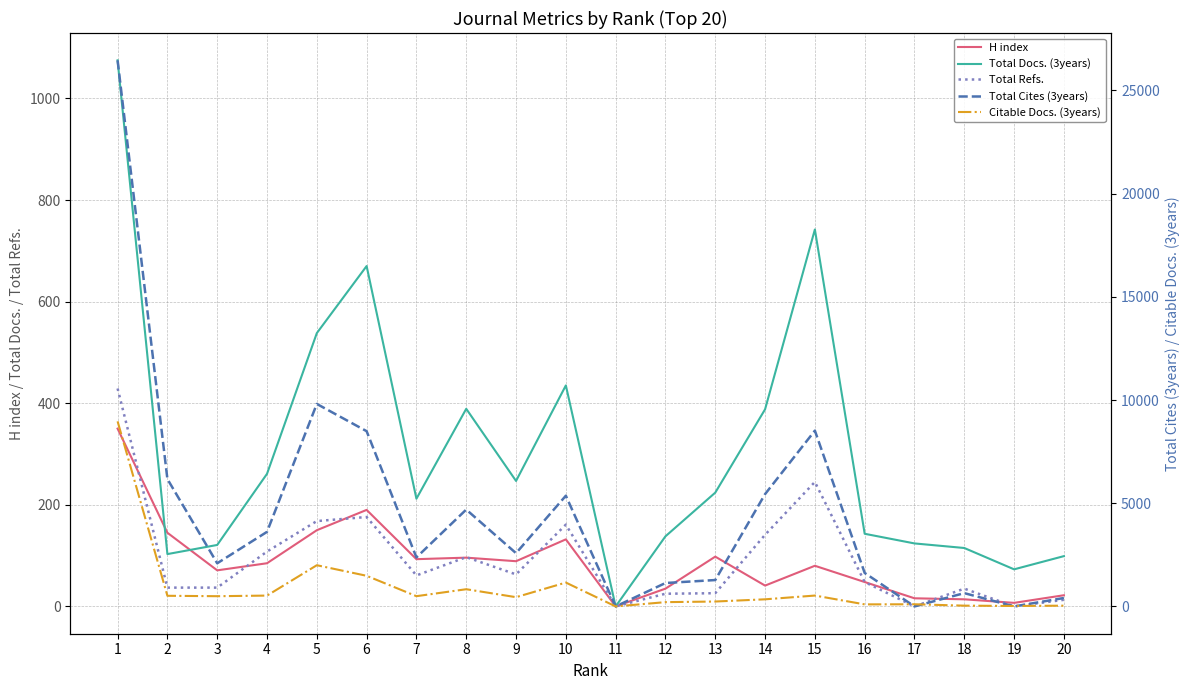

Does the chart display data point markers on the line(s)?

No